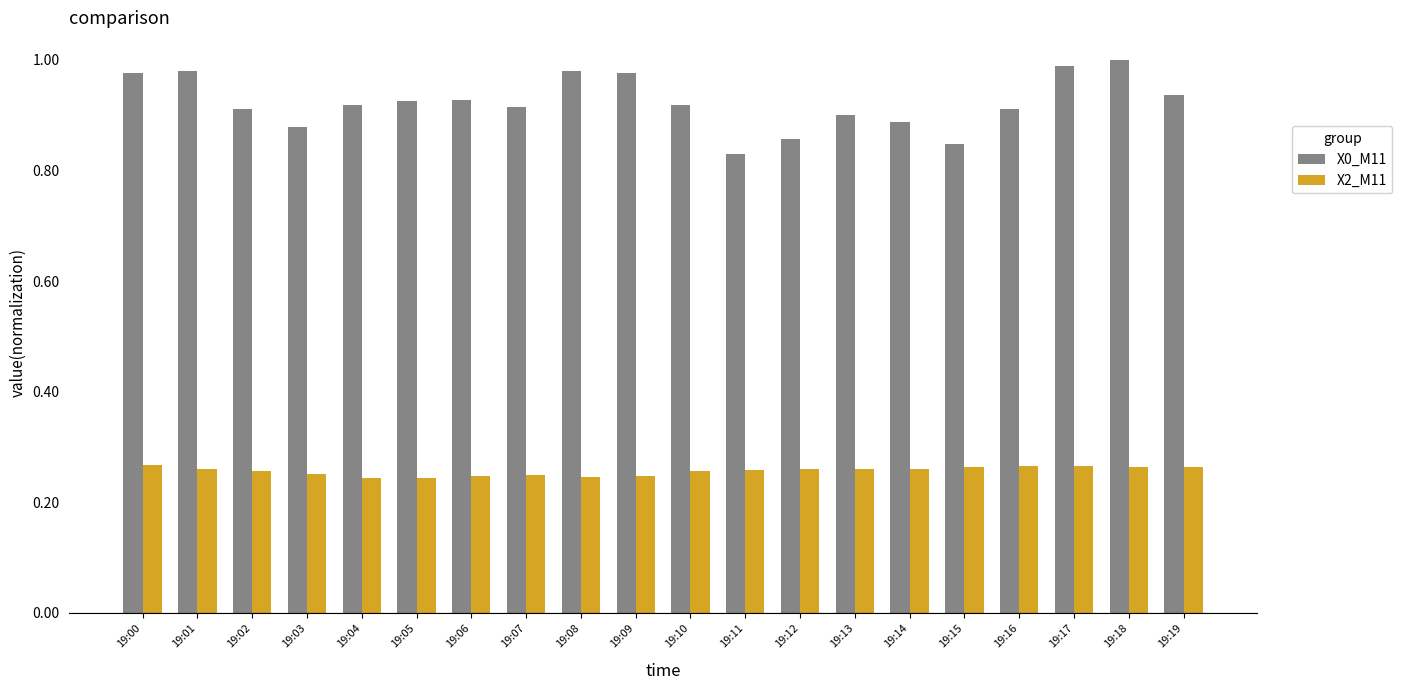

Which series has the largest range (max minus min)?

X0_M11